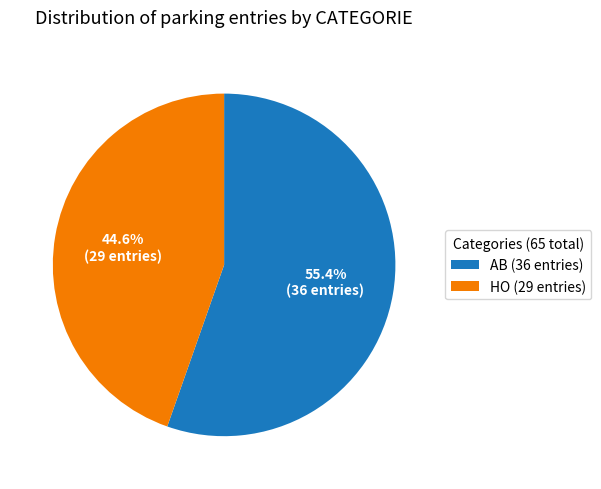

How many segments does this pie chart have?

2